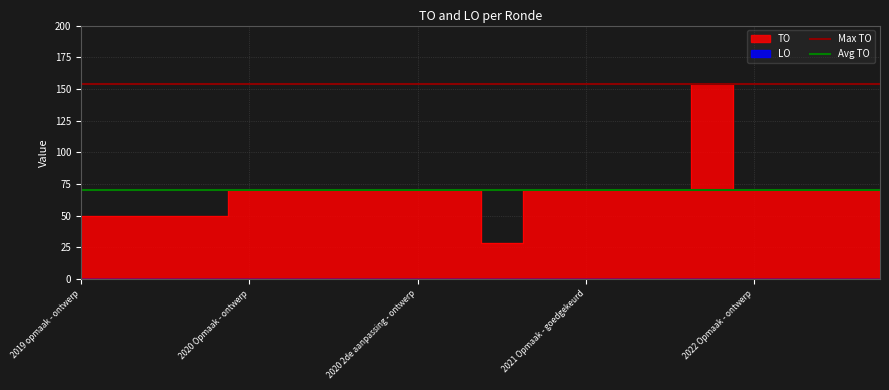

What is the lowest value of the Max TO series?

154